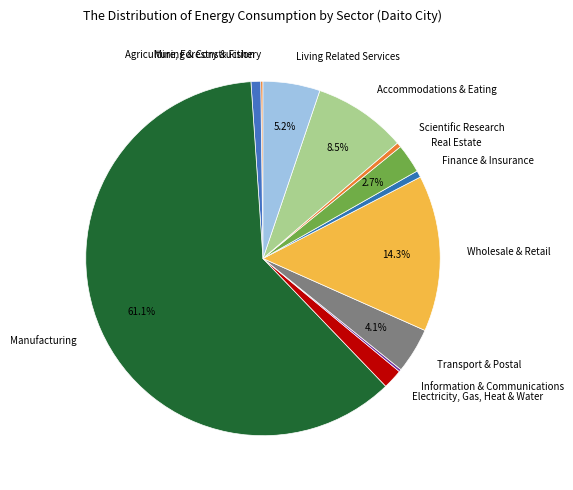

Which slice is the largest?

Manufacturing